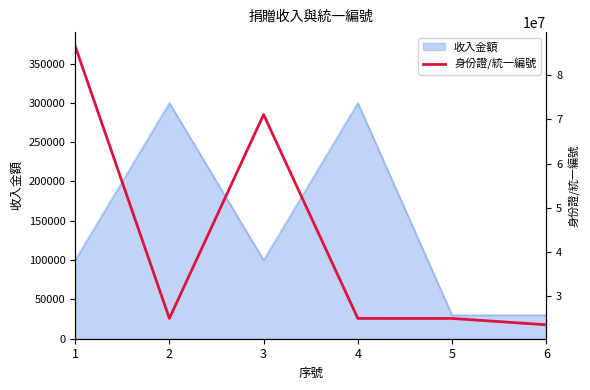

Reading left to right, what are all the values shown in this chart?

86524717	25017204	71047701	25017204	25008373	23578031